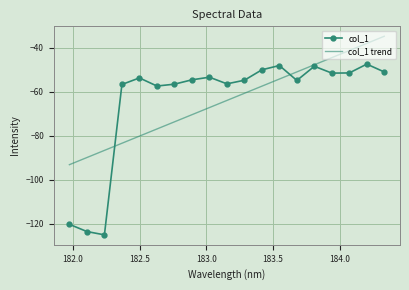

What is the highest value of the col_1 series?

-47.4